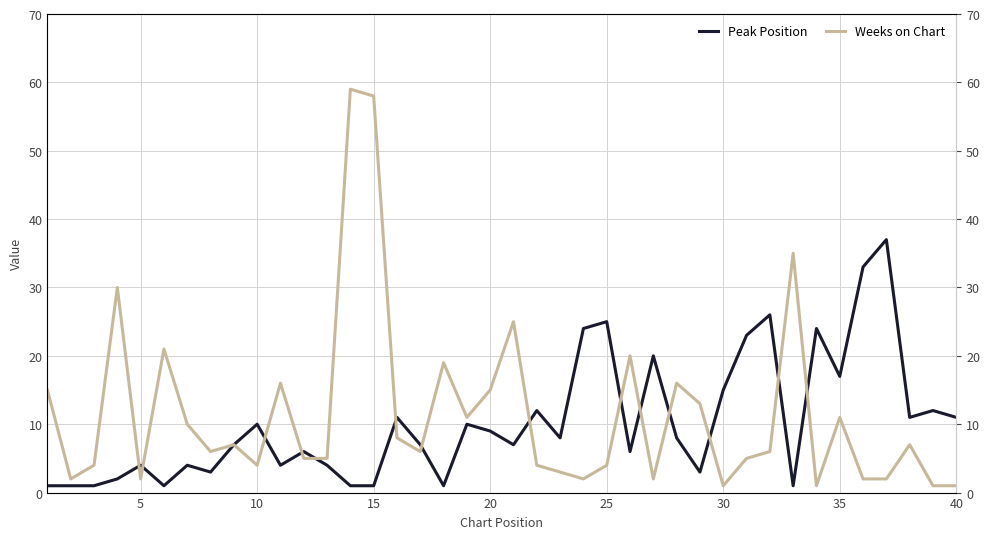

What are all the series names shown in the legend?

Peak Position, Weeks on Chart